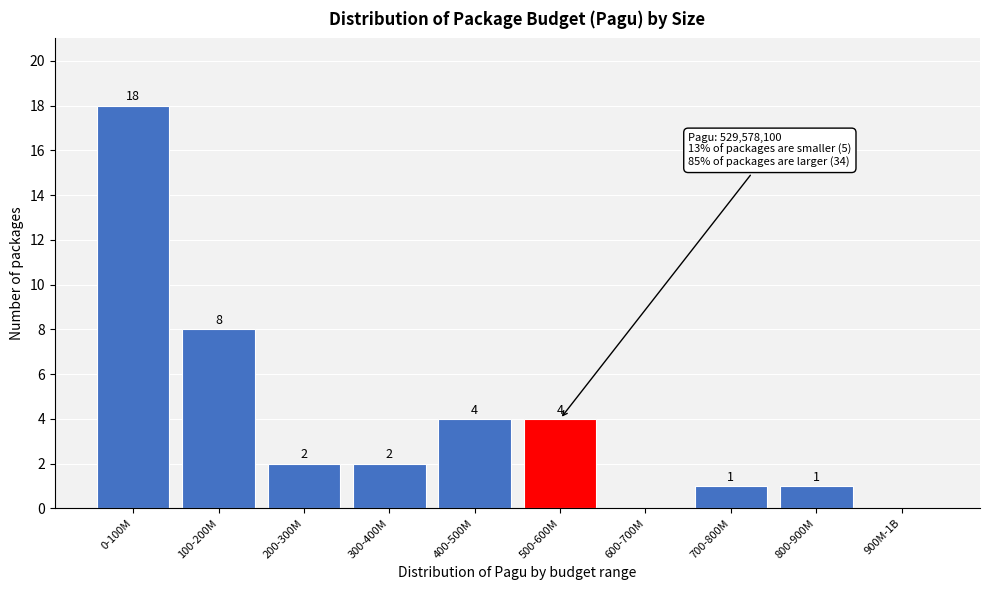

Reading right to left, what are all the values shown in this chart?

900M-1B=0	800-900M=1	700-800M=1	600-700M=0	500-600M=4	400-500M=4	300-400M=2	200-300M=2	100-200M=8	0-100M=18